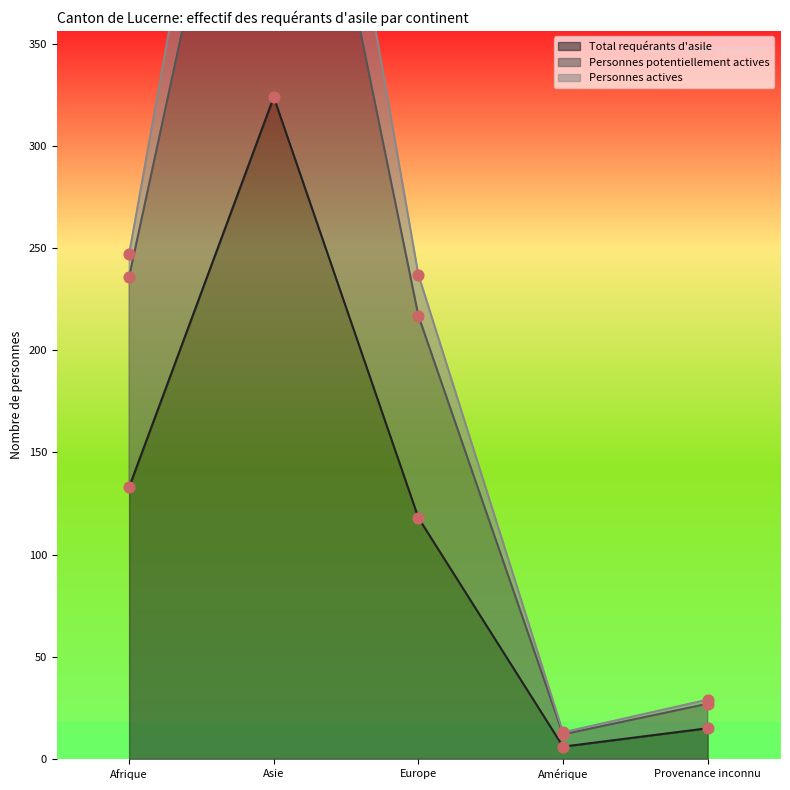

What is the maximum value for Total requérants d'asile?

324